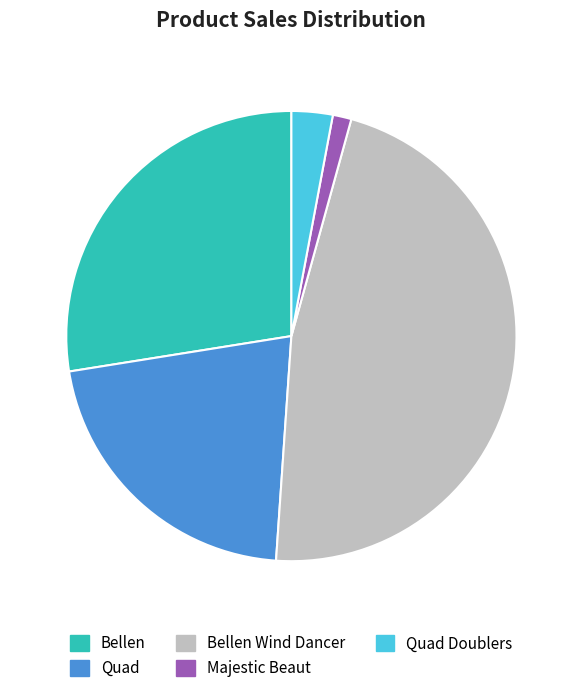

Which slice is the largest?

Bellen Wind Dancer